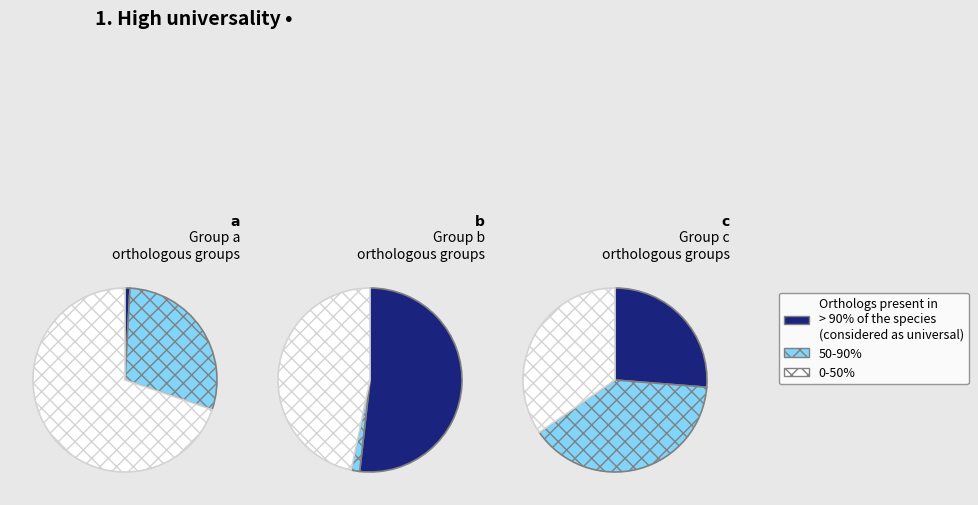

Does 1 represent more than half of the total?

No